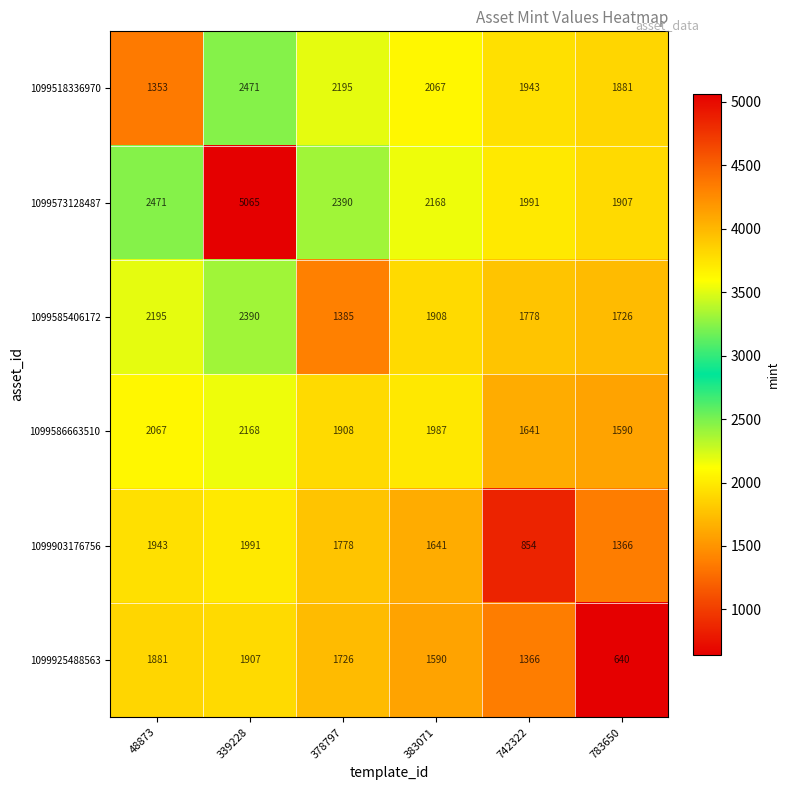

At how many categories does at least one series exceed 3866?

1